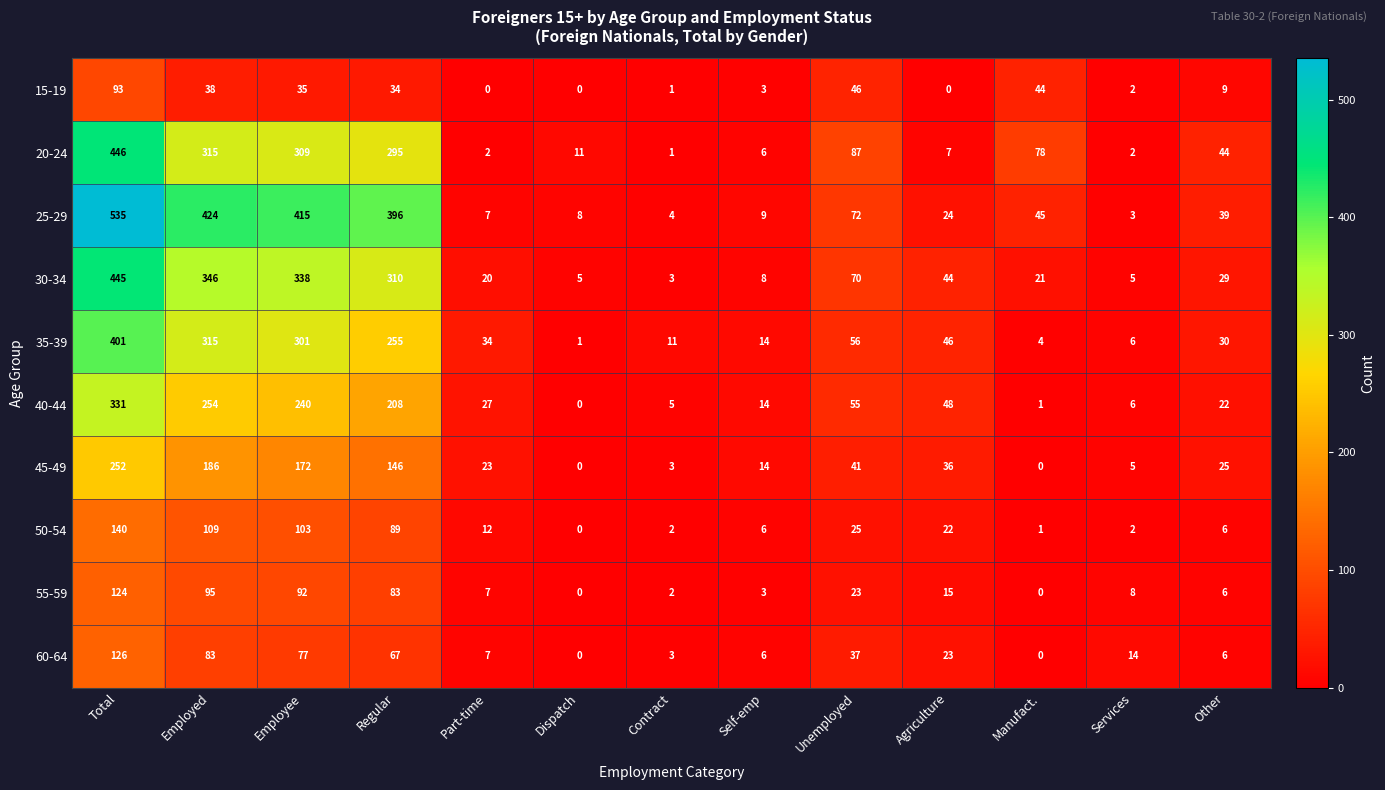

At which category does the chart reach its peak across all series?

Total